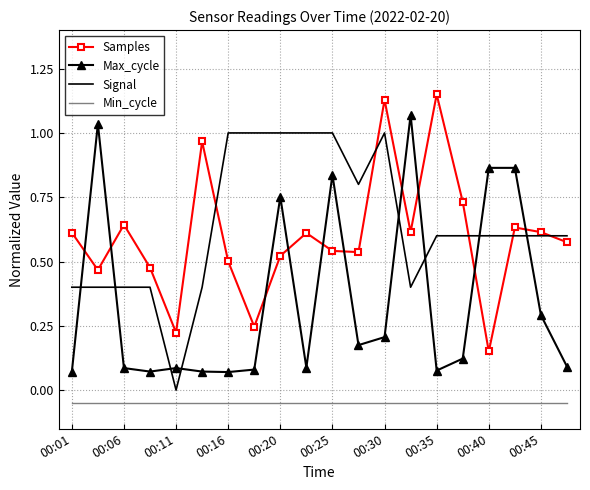

List the series in order of their peak value, highest first.

Samples, Max_cycle, Signal, Min_cycle